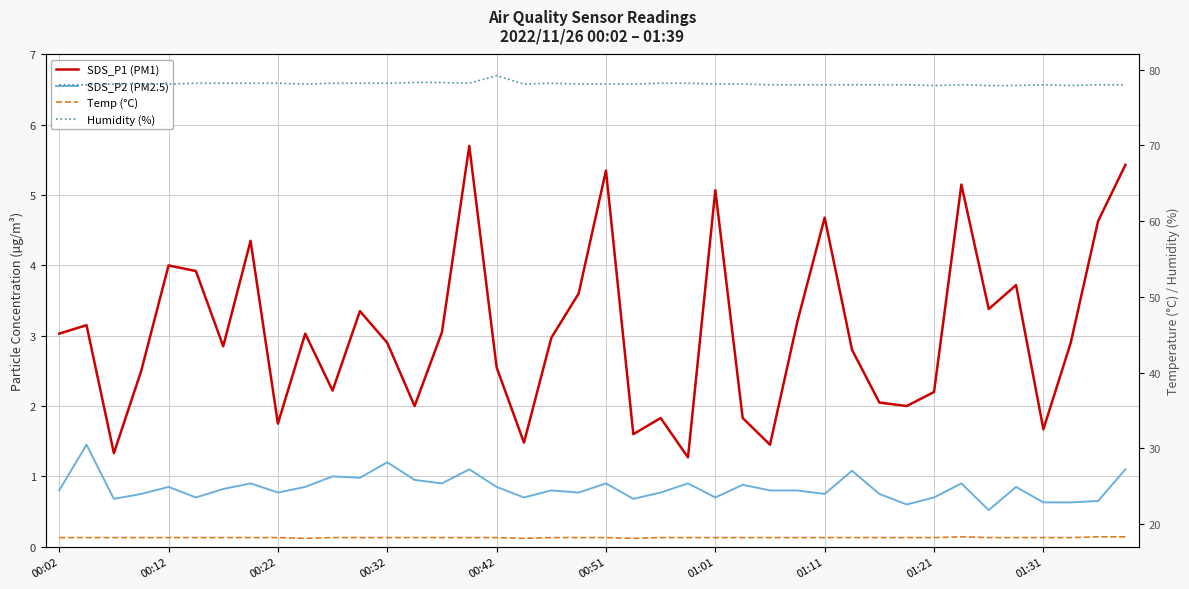

True or false: Temp (°C) has more than 0 interior local peaks.

True